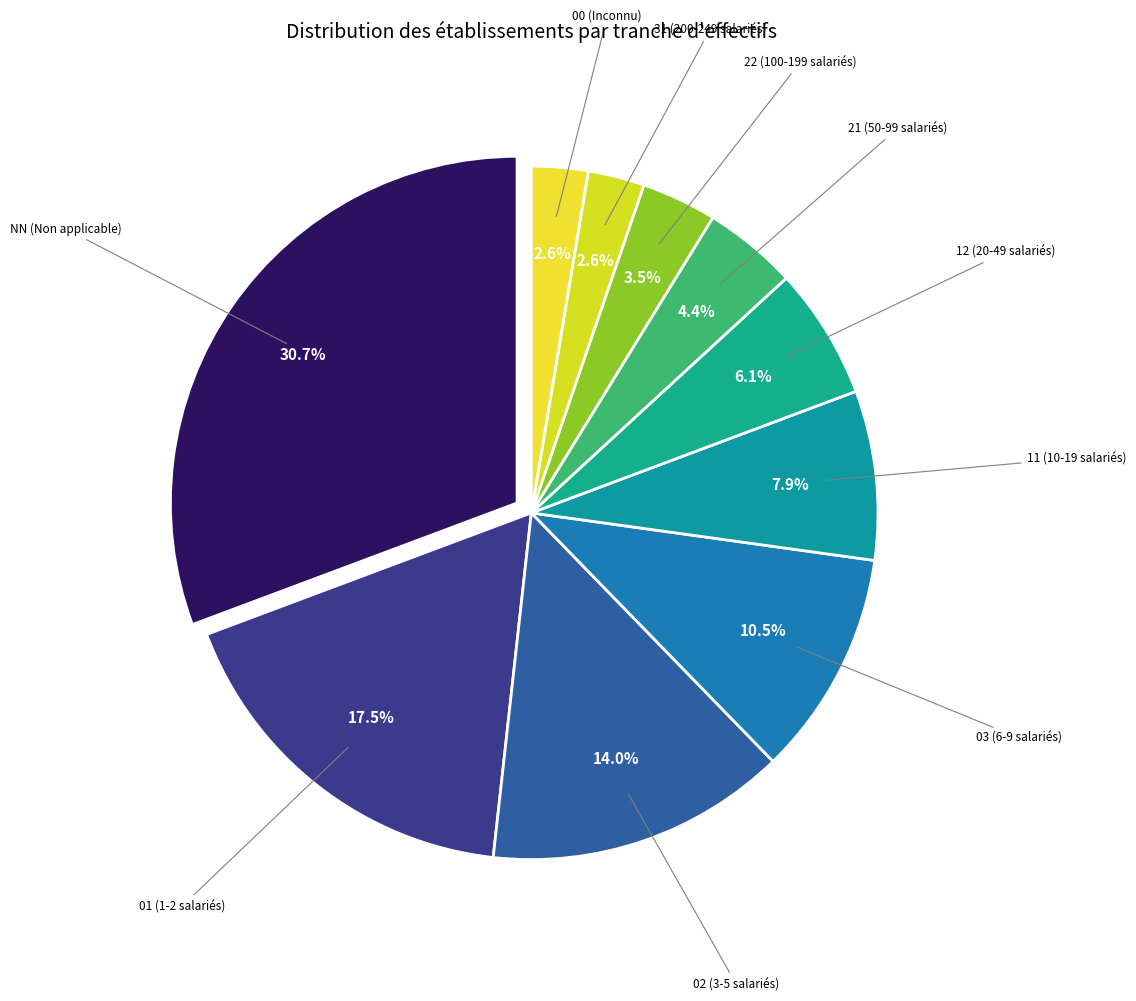

Count the number of slices in the pie.

10